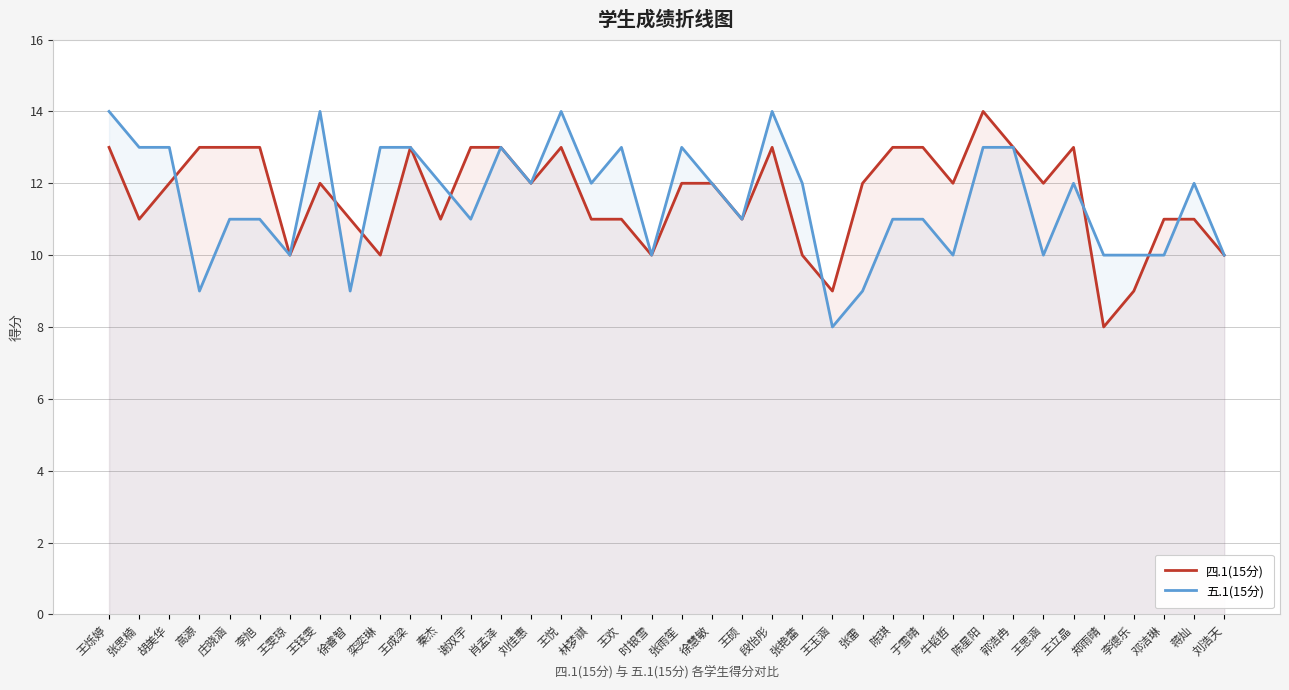

How many times do 四.1(15分) and 五.1(15分) cross each other?

8